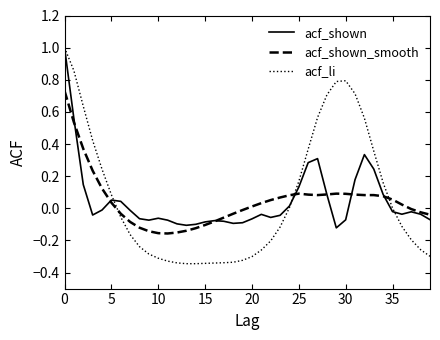

After their last crossing, which series has the higher values: acf_li or acf_shown?

acf_shown